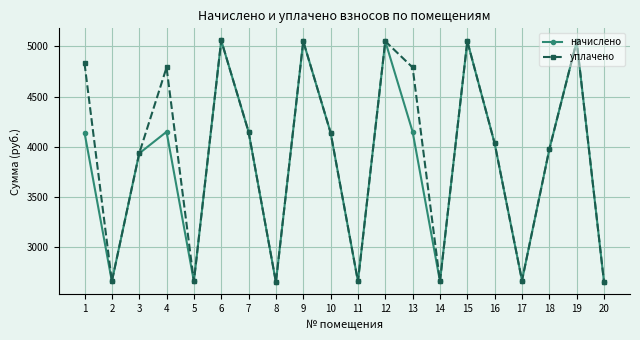

Read the начислено value at 6.

5059.1